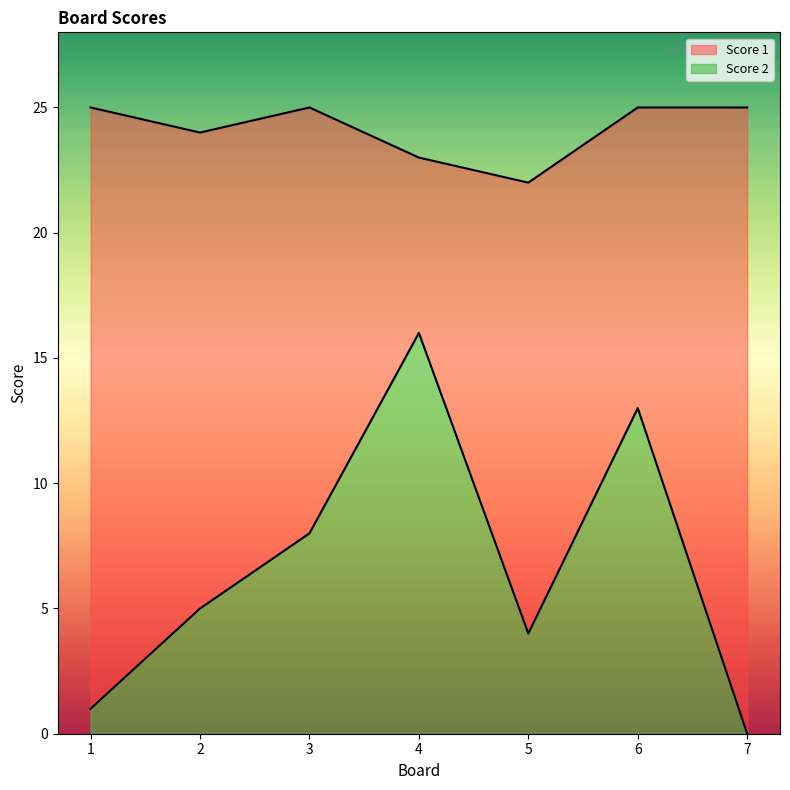

What is the sum of all Score 1 values?

169